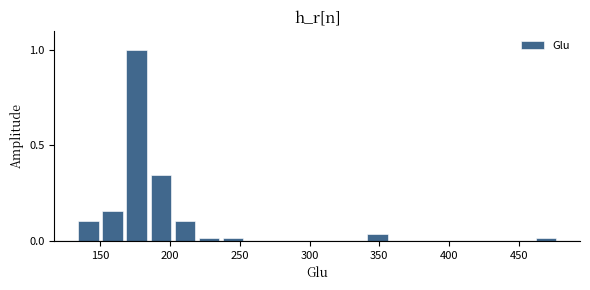

Read against the x-axis, roughly where is the centre of the tallest bar?

175